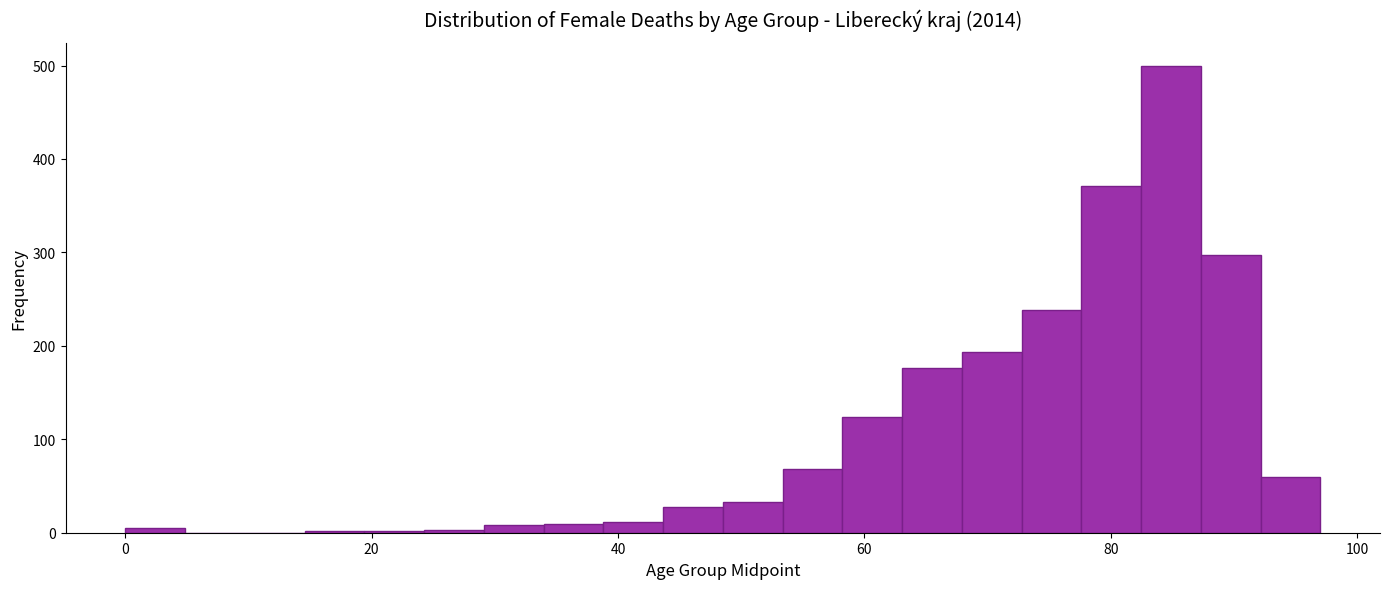

Around what value on the x-axis is the tallest bar? Give the approximate position of its centre, as read against the axis.

84